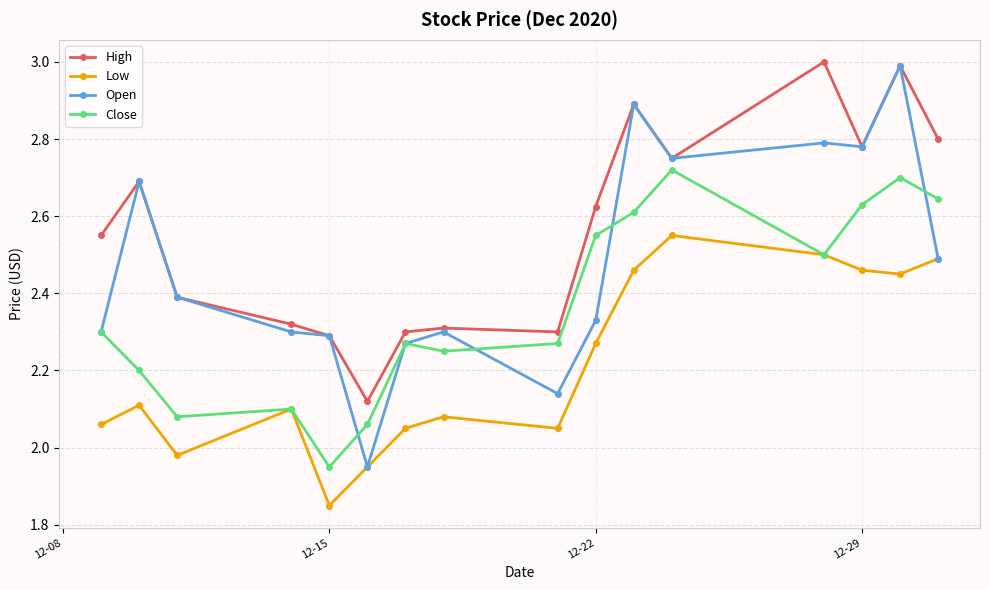

What is the greatest value displayed?

3.0